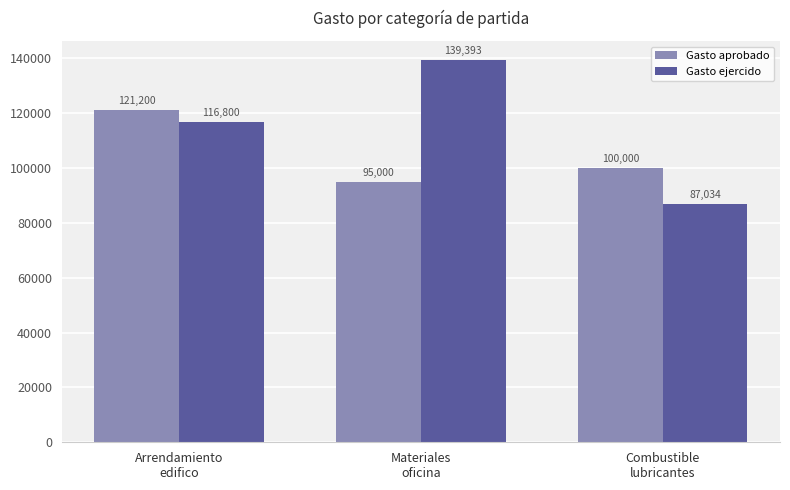

The Gasto aprobado series shows 185878 at Arrendamiento
edifico. True or false?

False